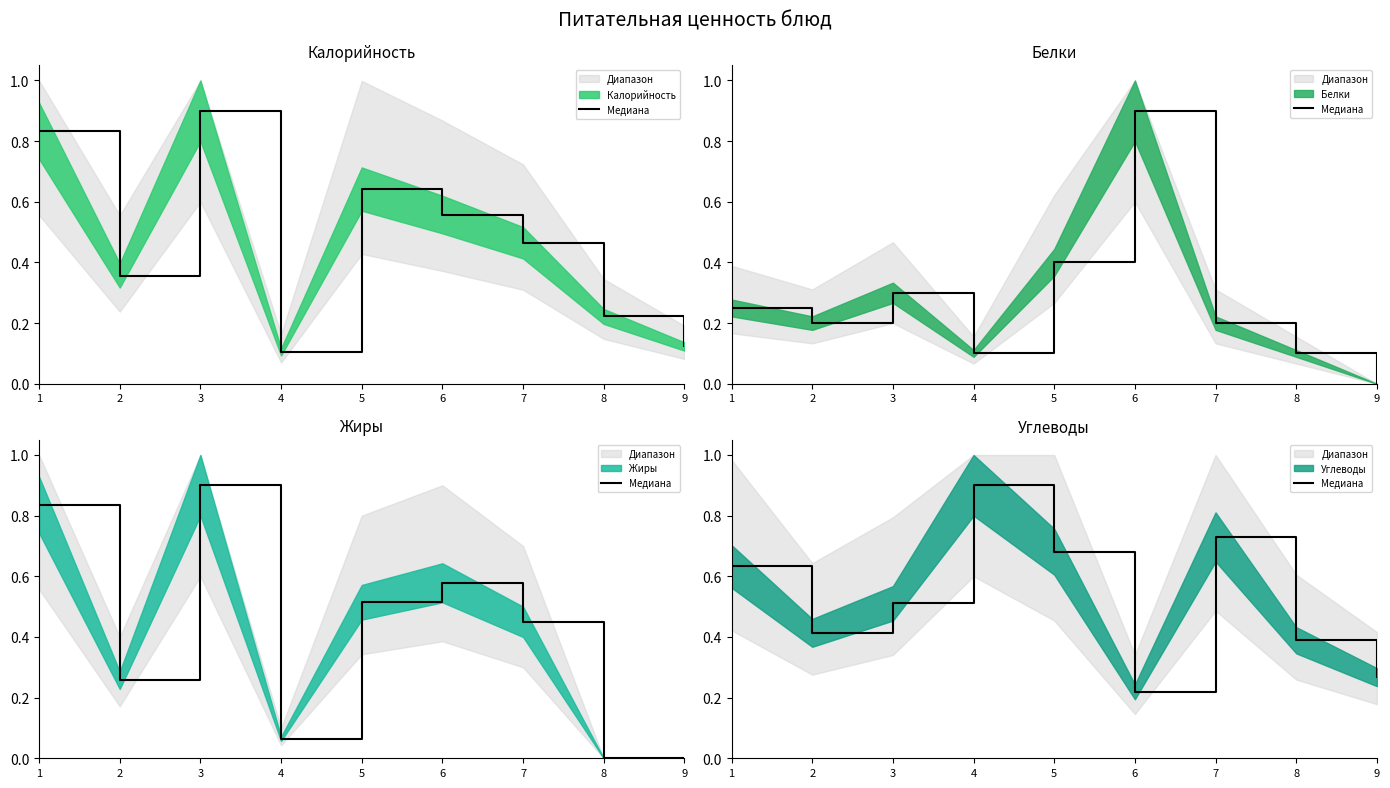

Rank the categories by value from highest to lowest.

4, 7, 5, 1, 3, 2, 8, 9, 6